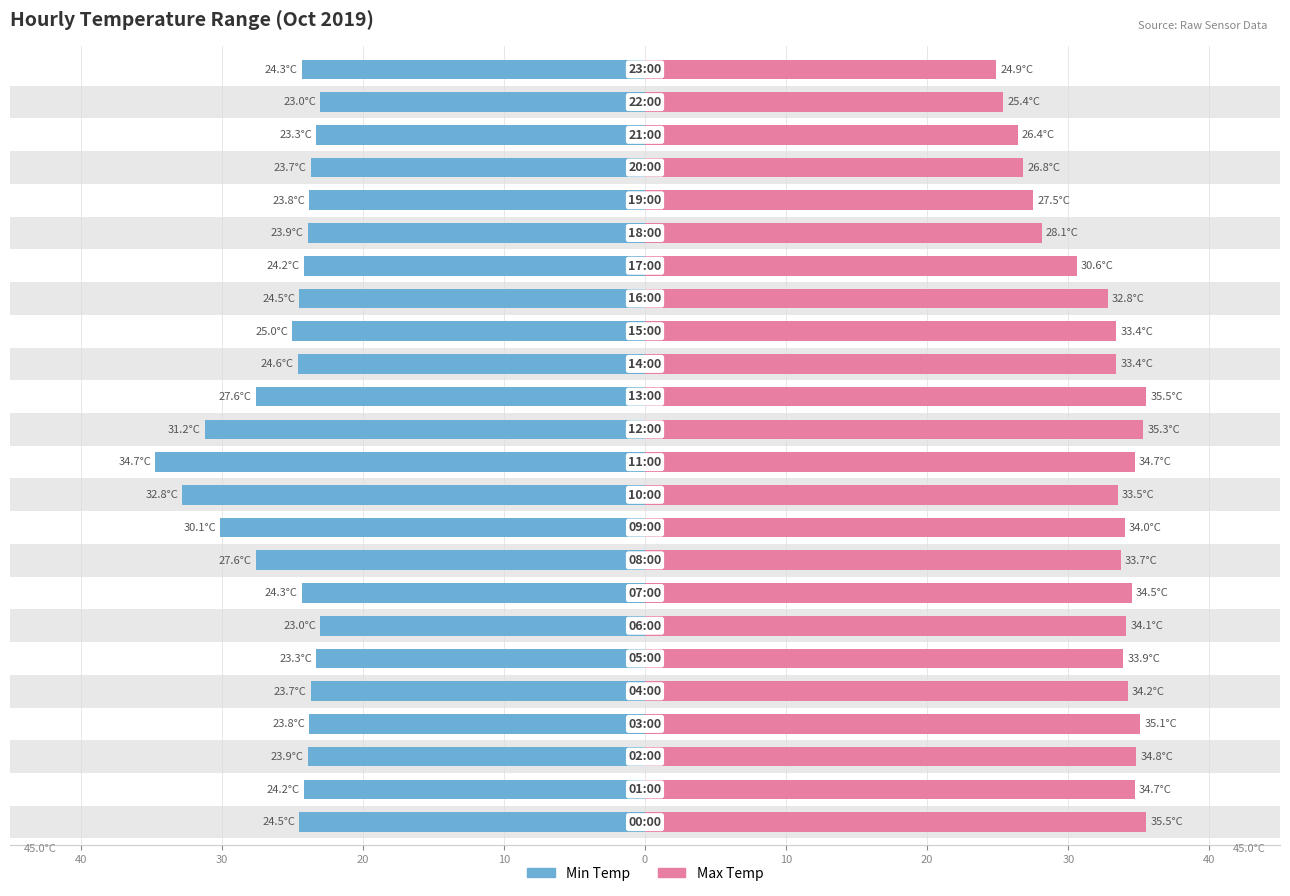

What is the label of the 10th bar from the right?

14